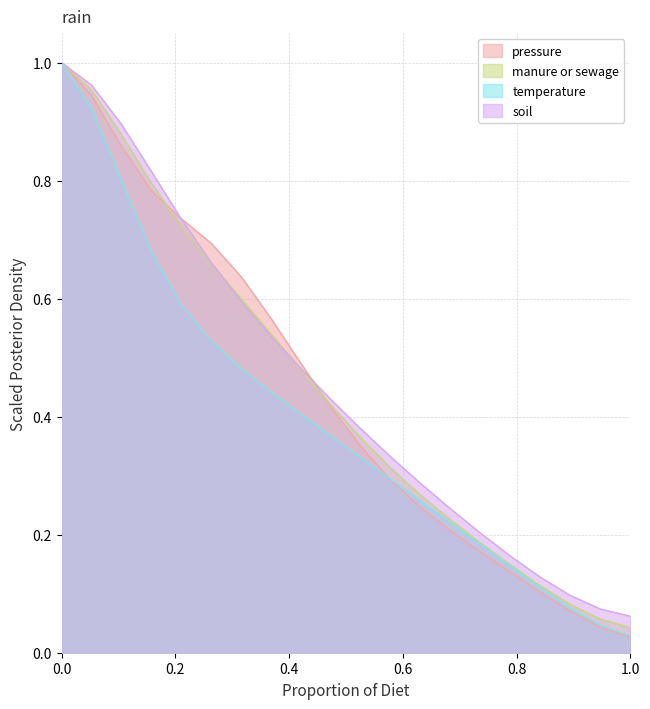

How many lines are shown in the chart?

4